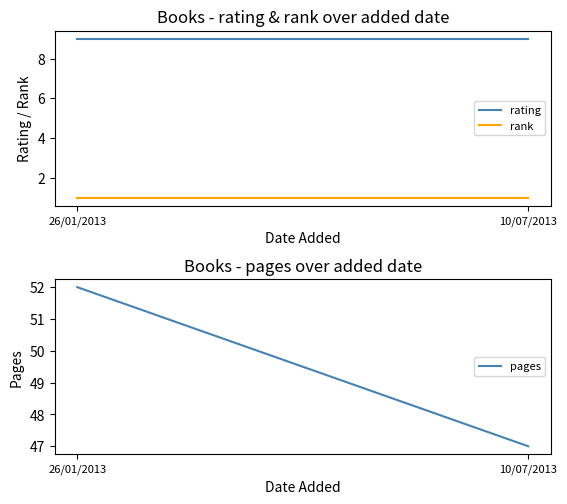

Reading right to left, what are all the values shown in this chart?

rating: 10/07/2013=9	26/01/2013=9
rank: 10/07/2013=1	26/01/2013=1
pages: 10/07/2013=47	26/01/2013=52